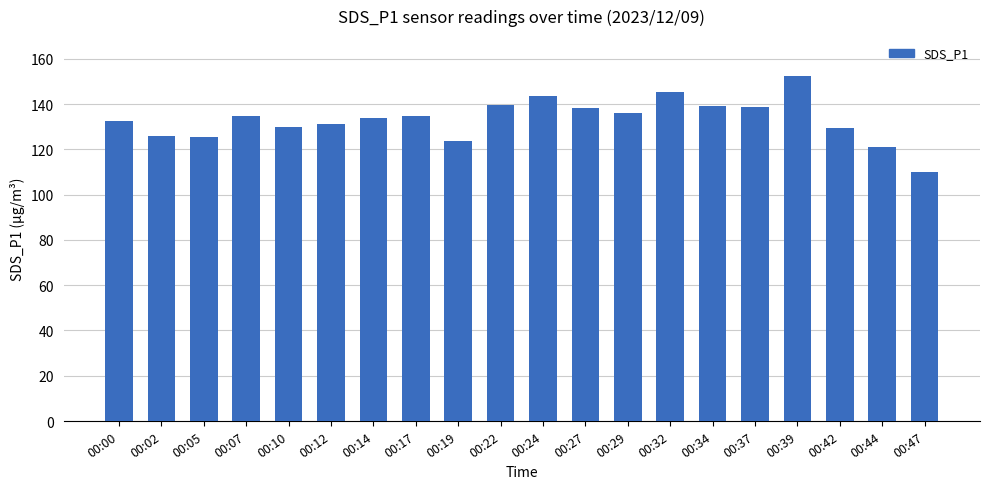

The chart shows a value of 68.3 at 00:17. True or false?

False